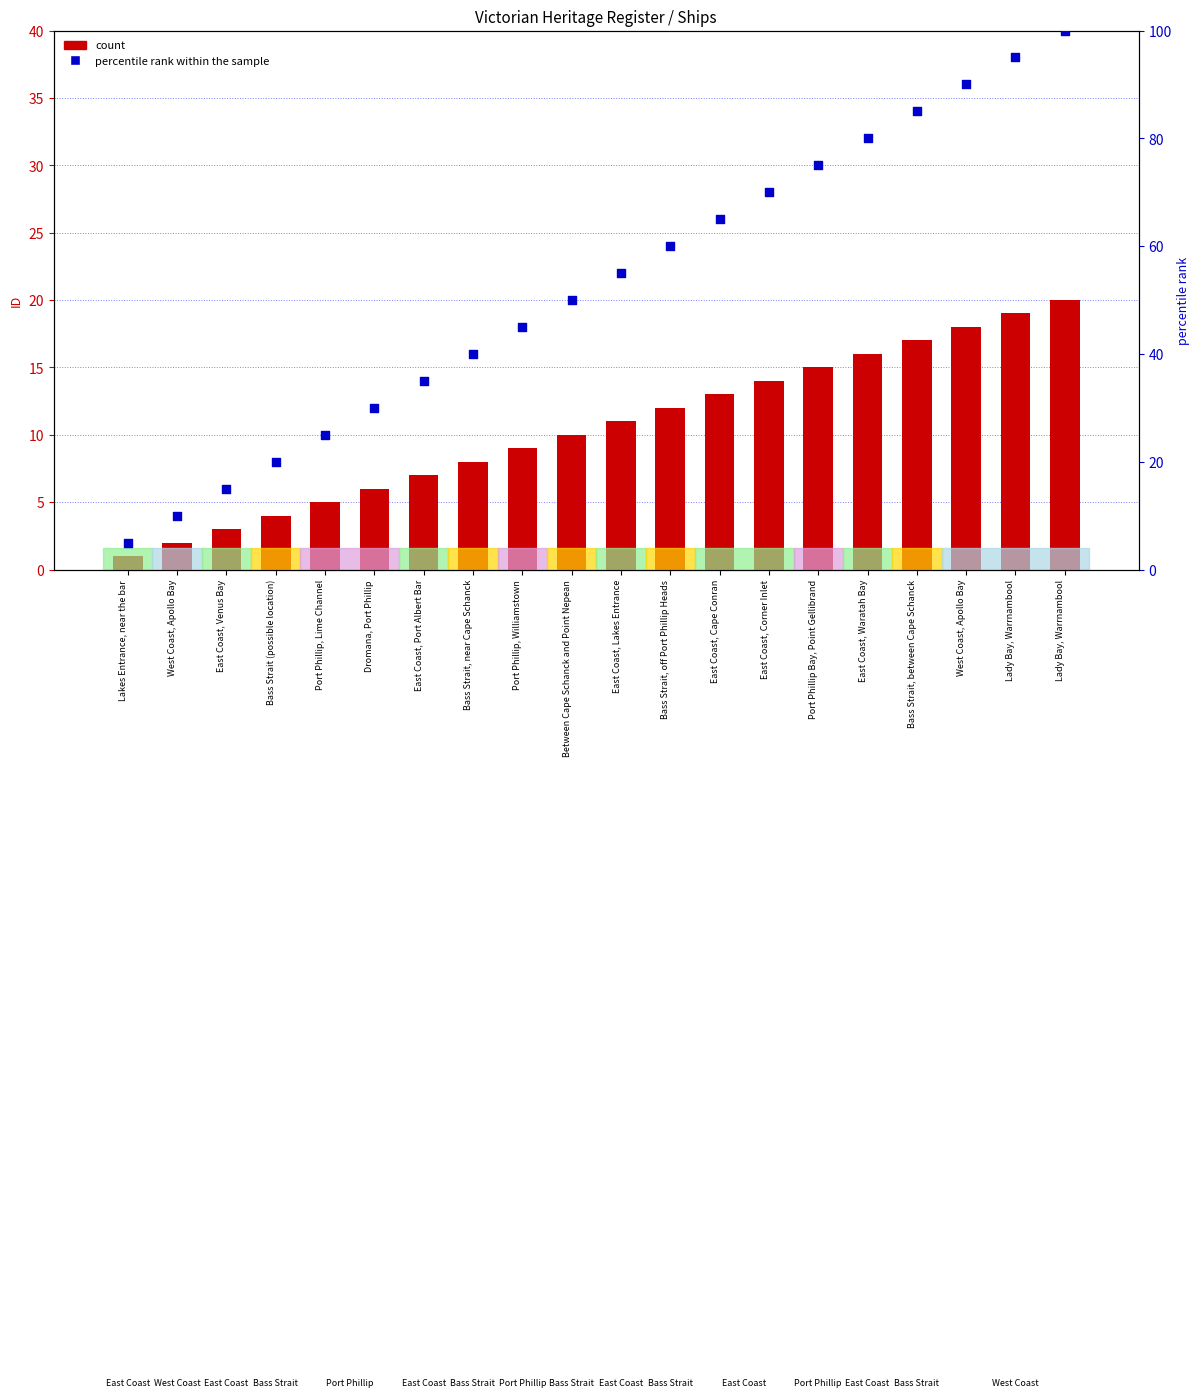

Which series has the largest total across all categories?

percentile rank within the sample